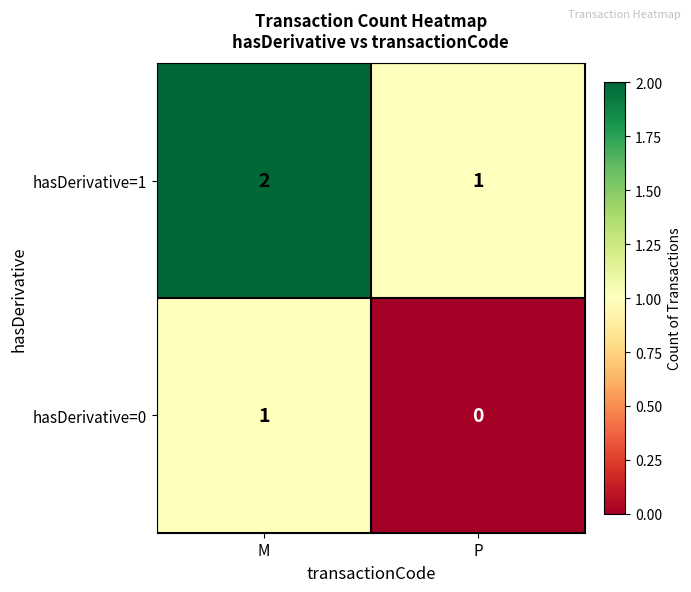

True or false: hasDerivative=1 has a value of 1 at P.

True